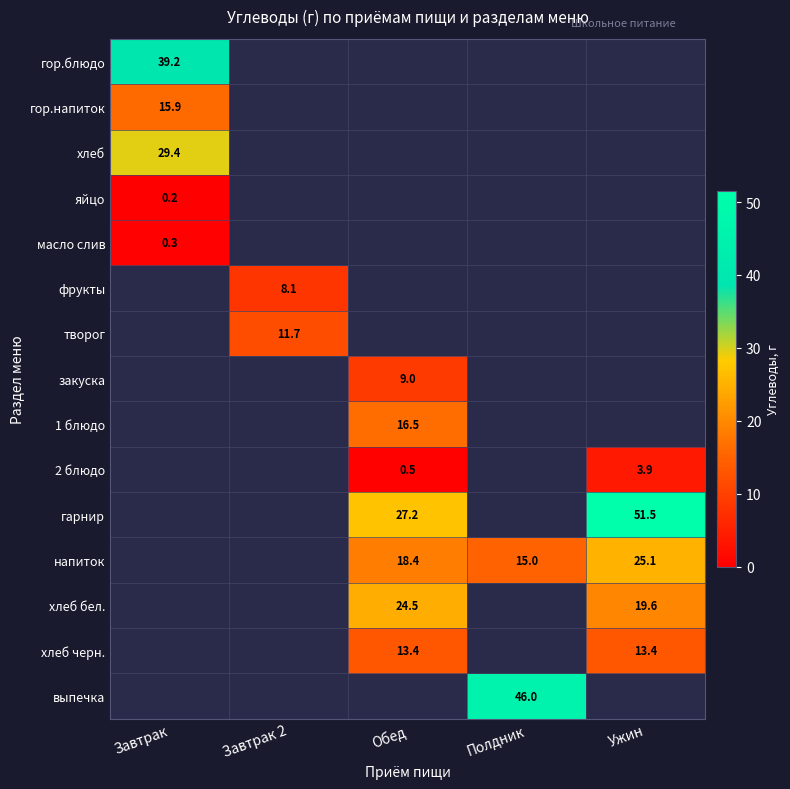

True or false: гарнир has a value of 71.2 at Ужин.

False